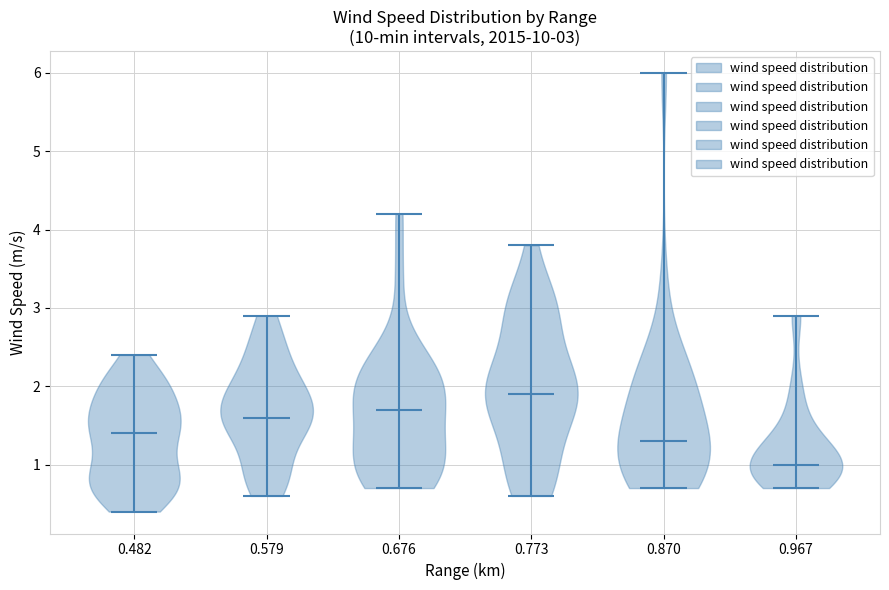

Which violin has the highest median line?

0.773